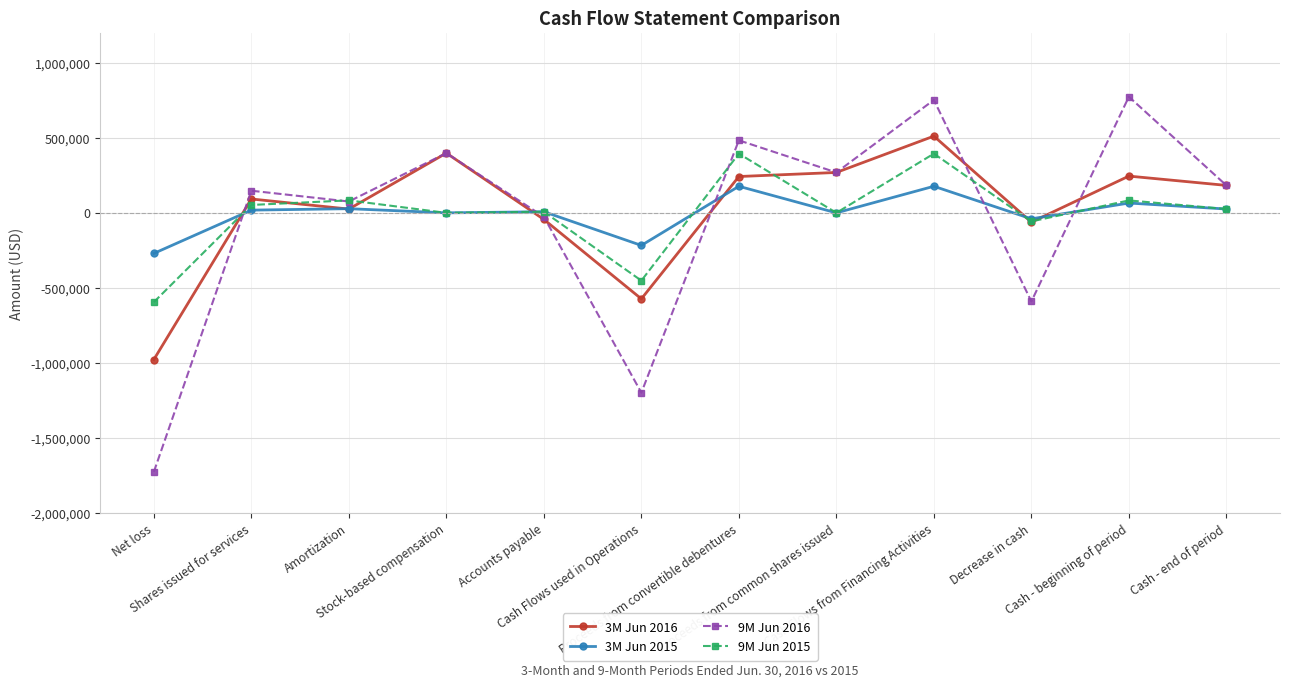

What is the lowest value of the 3M Jun 2016 series?

-977134